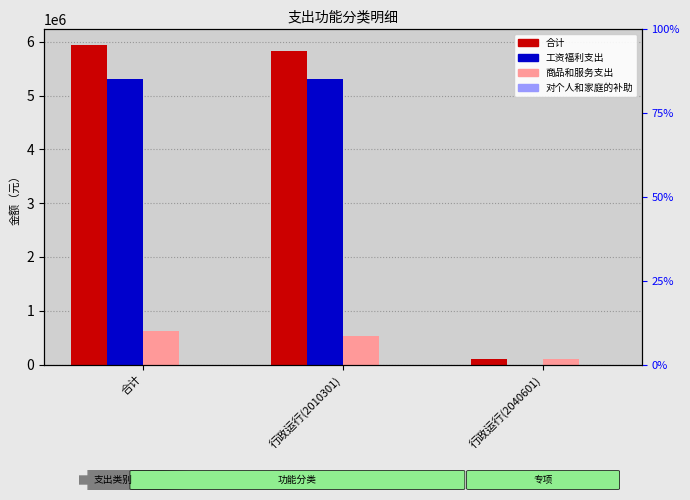

What is the total value across all series at 行政运行(2040601)?

206777.4